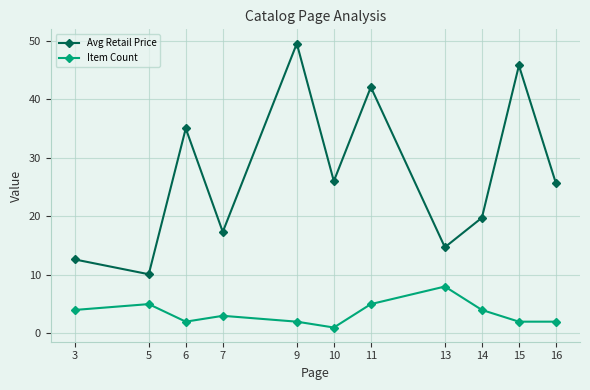

The Item Count series shows 2.0 at 9. True or false?

True